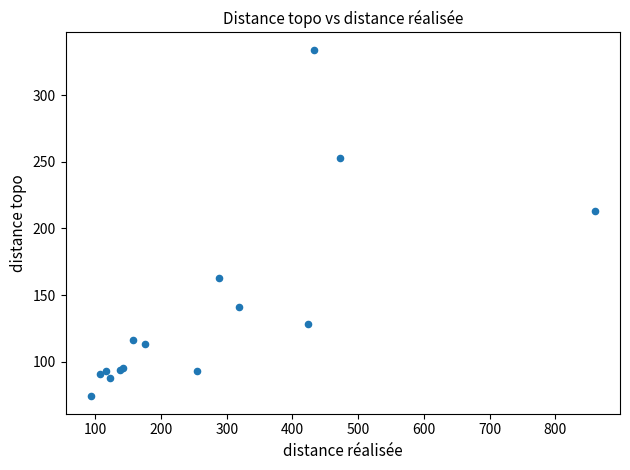

What Y value in the scatter plot is closest to 204?

213